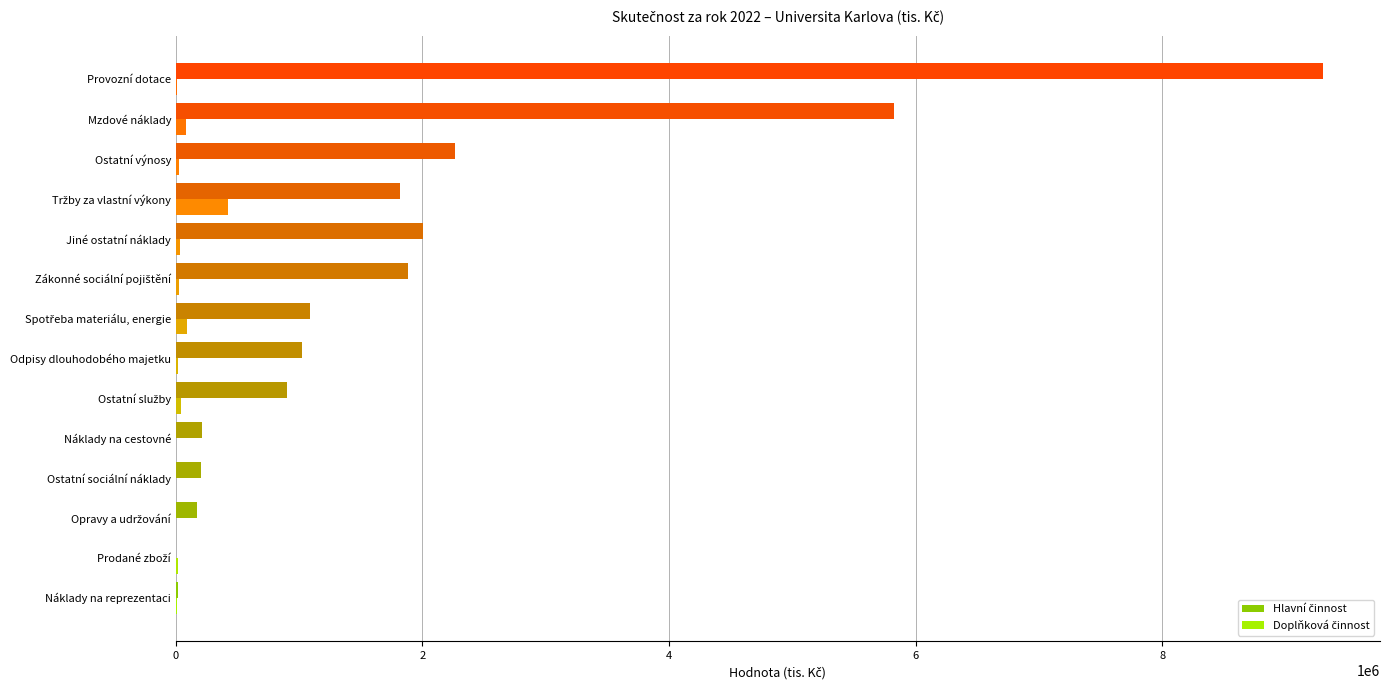

At which category is the sum across all series the highest?

Provozní dotace